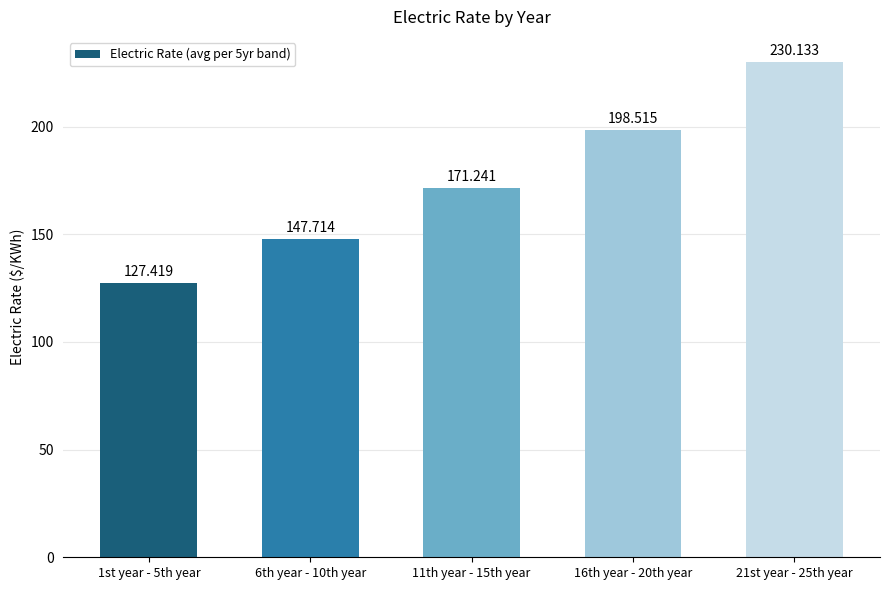

What is the ratio of the value at 21st year - 25th year to the value at 16th year - 20th year?

1.2